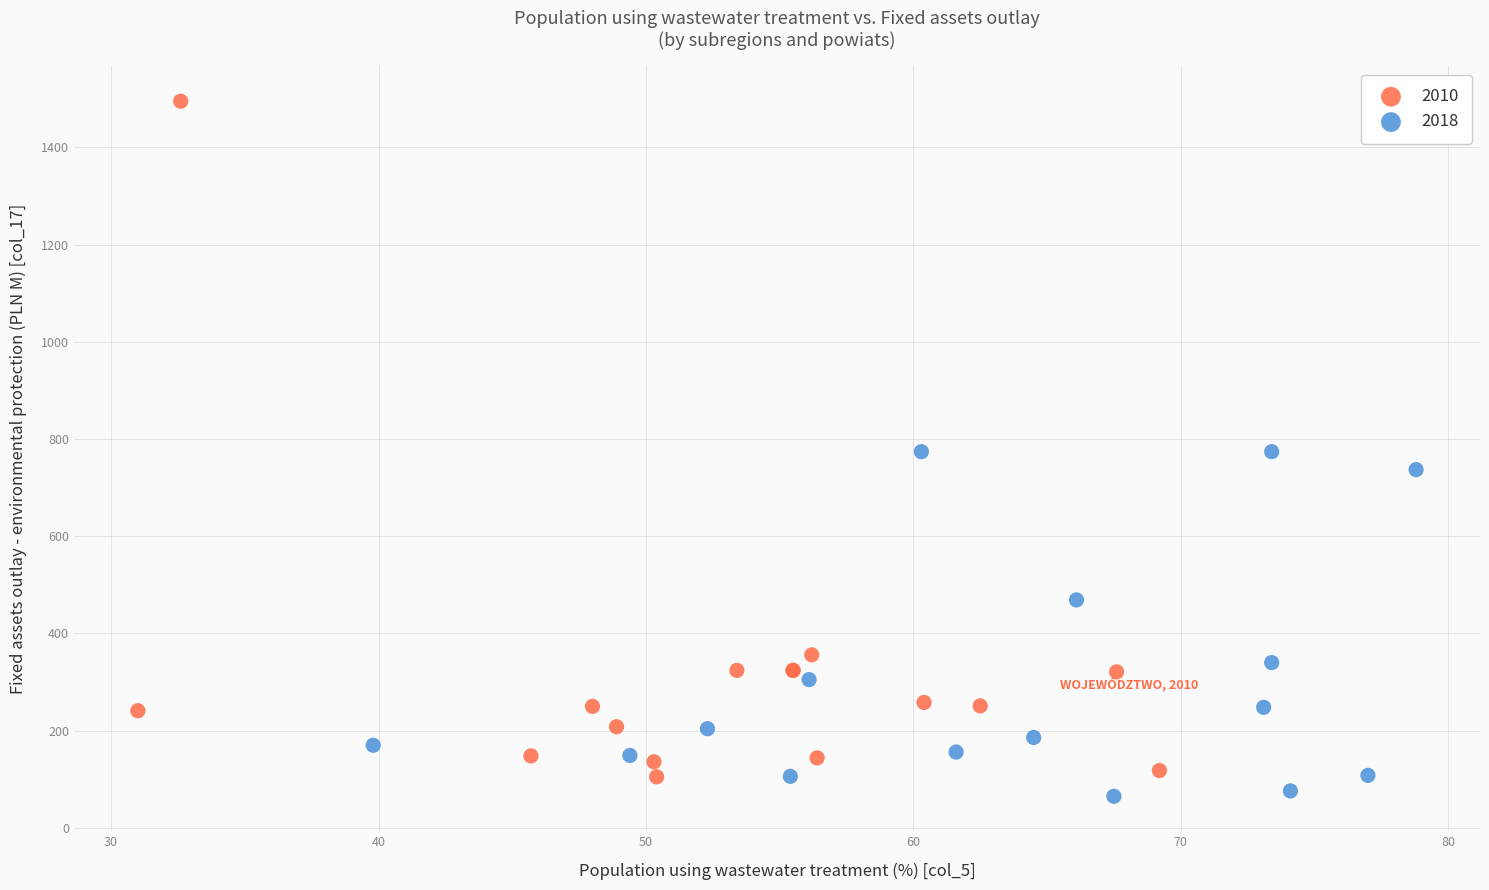

What are all the series names shown in the legend?

2010, 2018